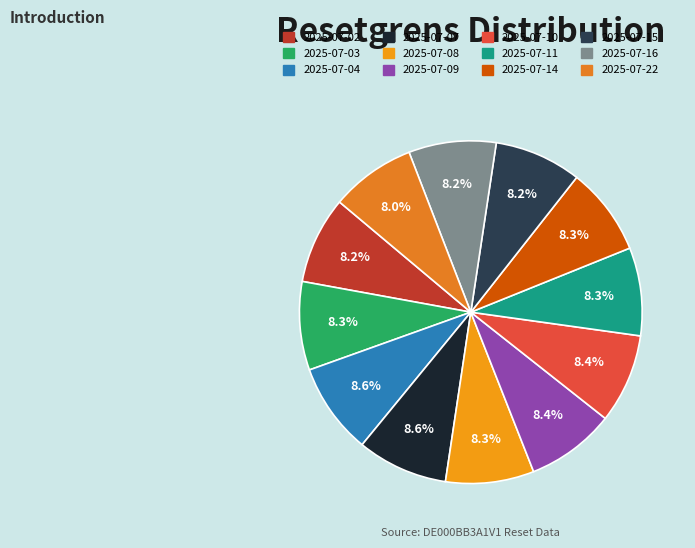

Is there any slice that represents more than half of the pie?

No